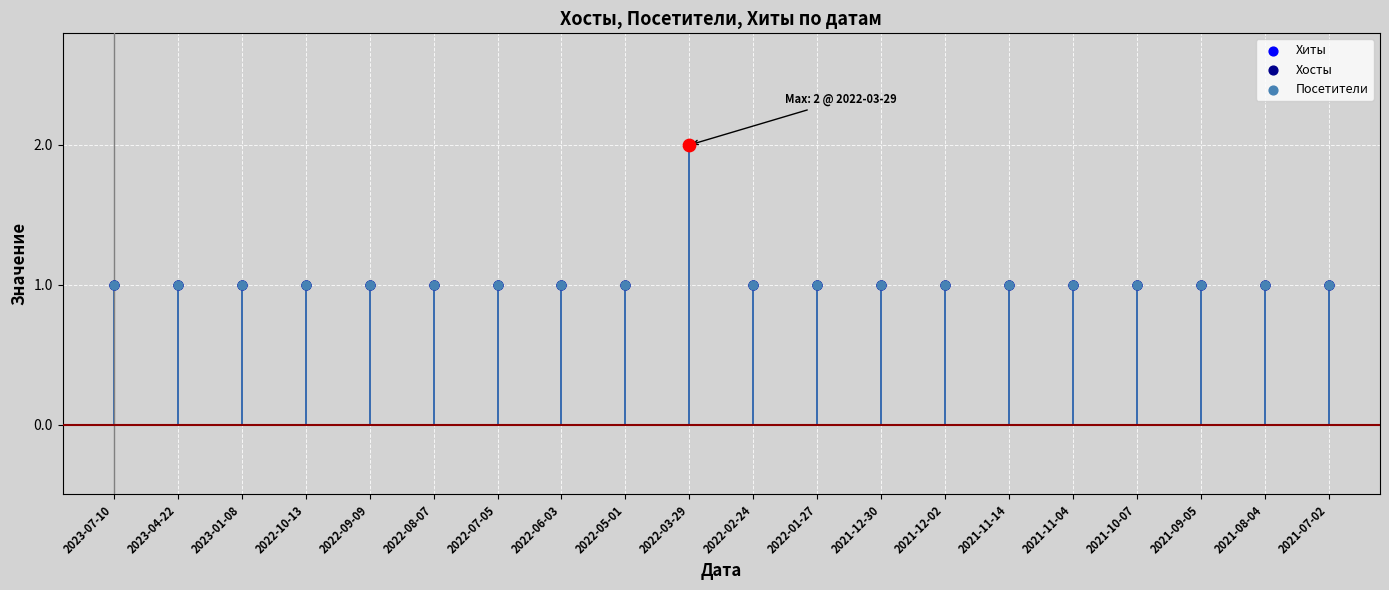

Which series has the largest total across all categories?

Хиты